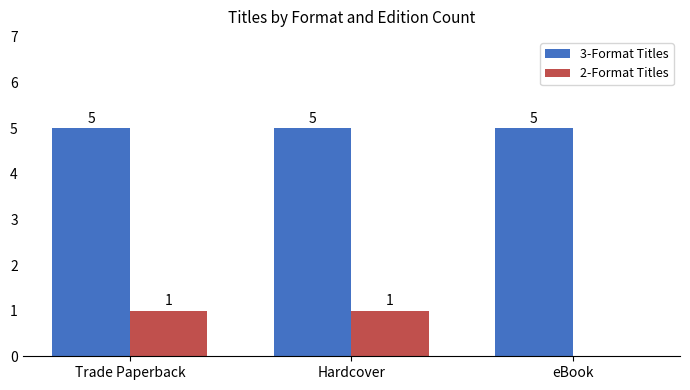

True or false: 3-Format Titles has a value of 7 at eBook.

False